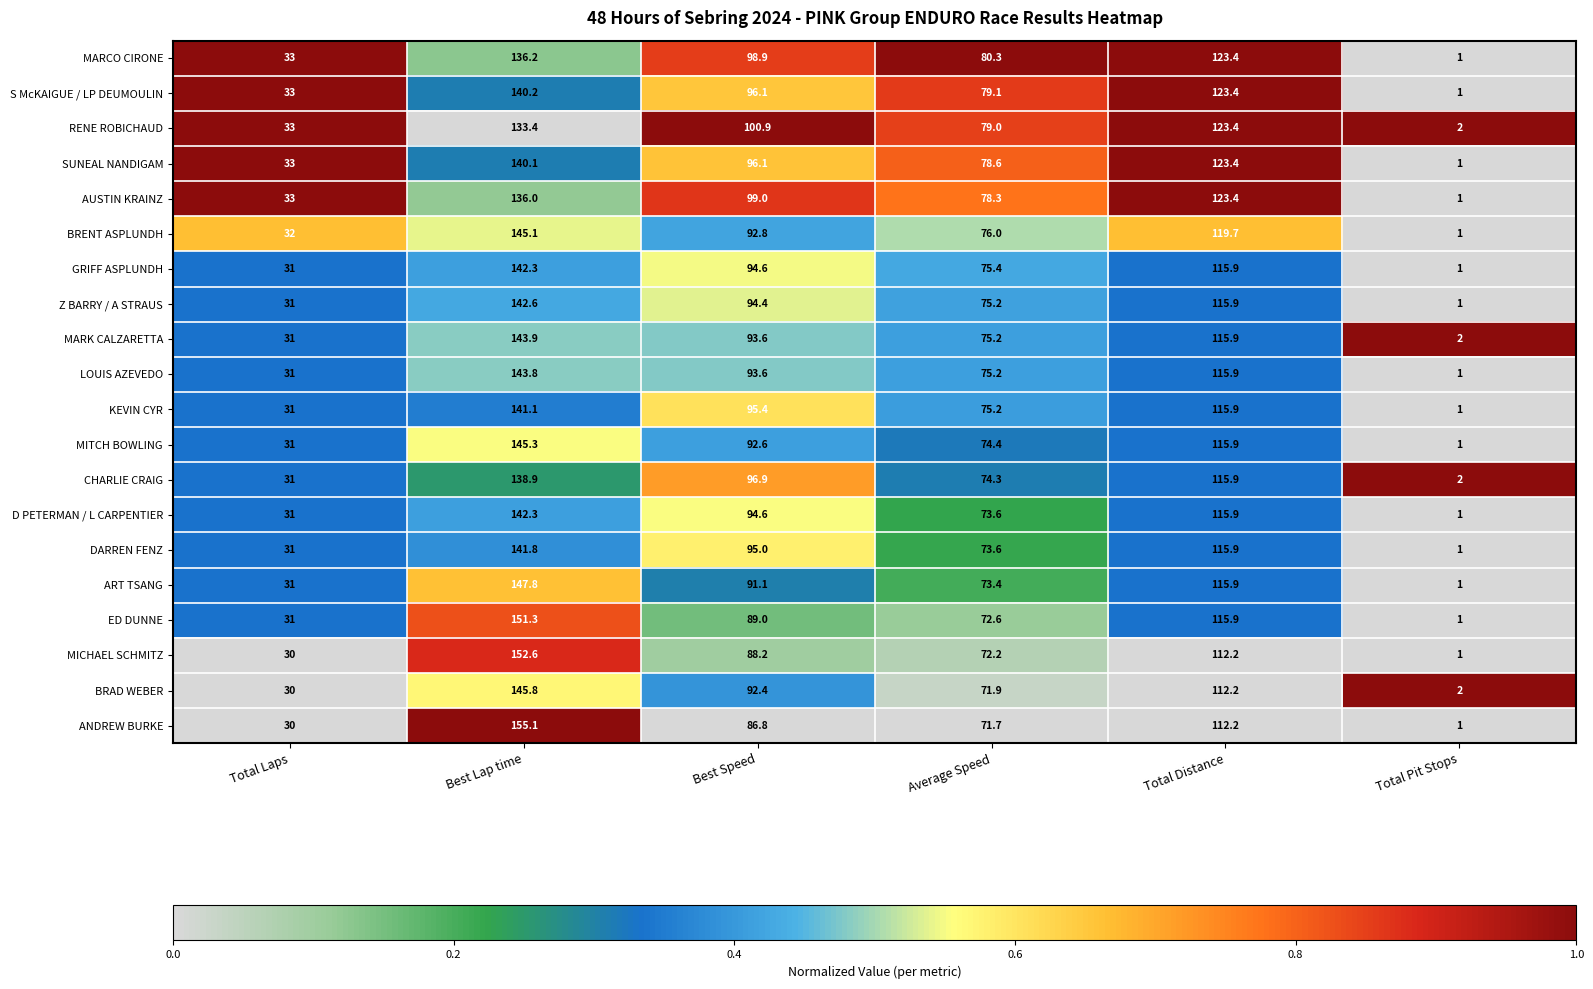

True or false: D PETERMAN / L CARPENTIER has a value of 1.0 at Total Pit Stops.

True